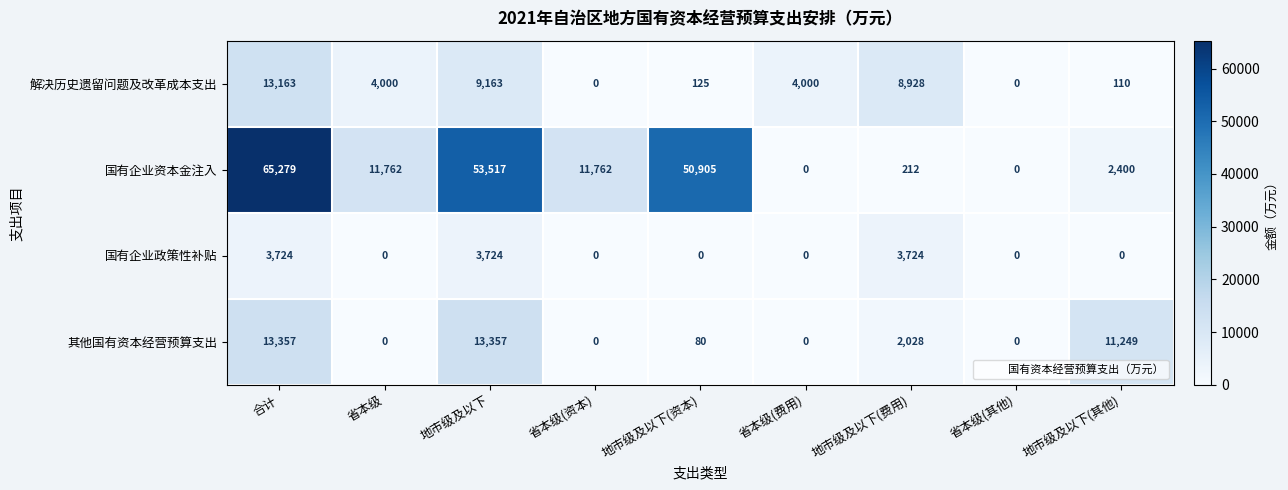

What is the difference between the maximum and second lowest values in the 国有企业政策性补贴 series?

3724